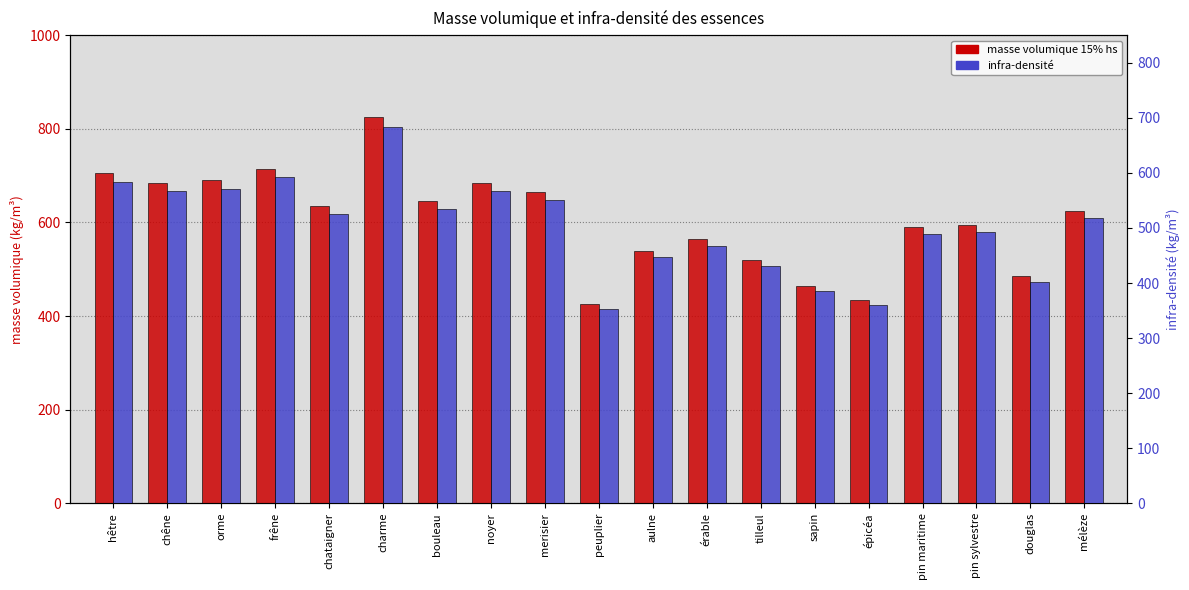

What is the approximate value of infra-densité at peuplier?

351.9